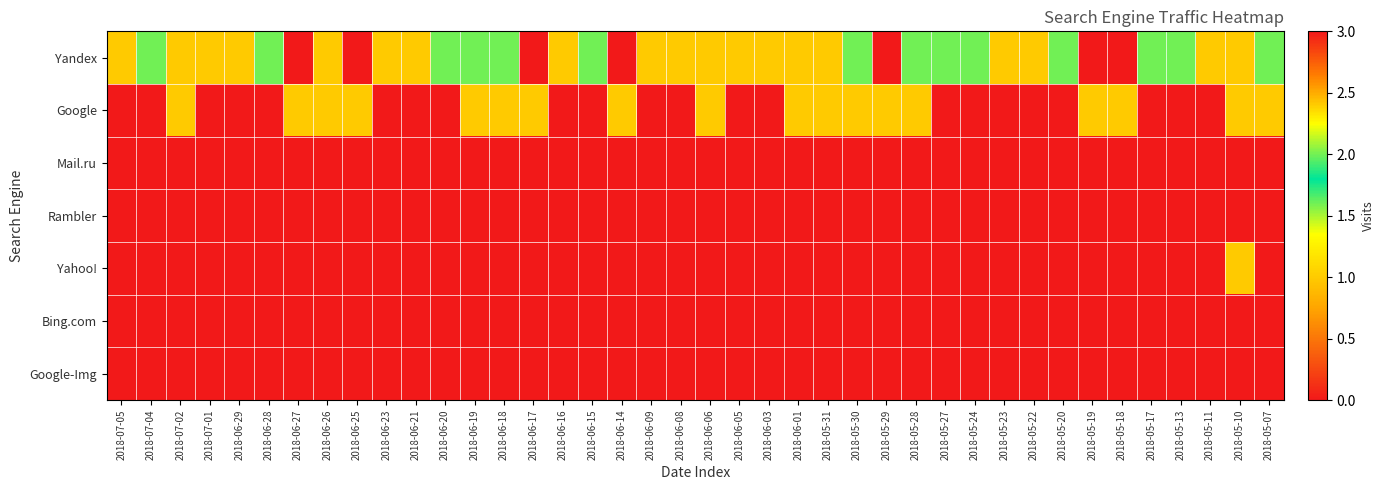

Which series changed the most between 2018-06-14 and 2018-05-07?

Yandex